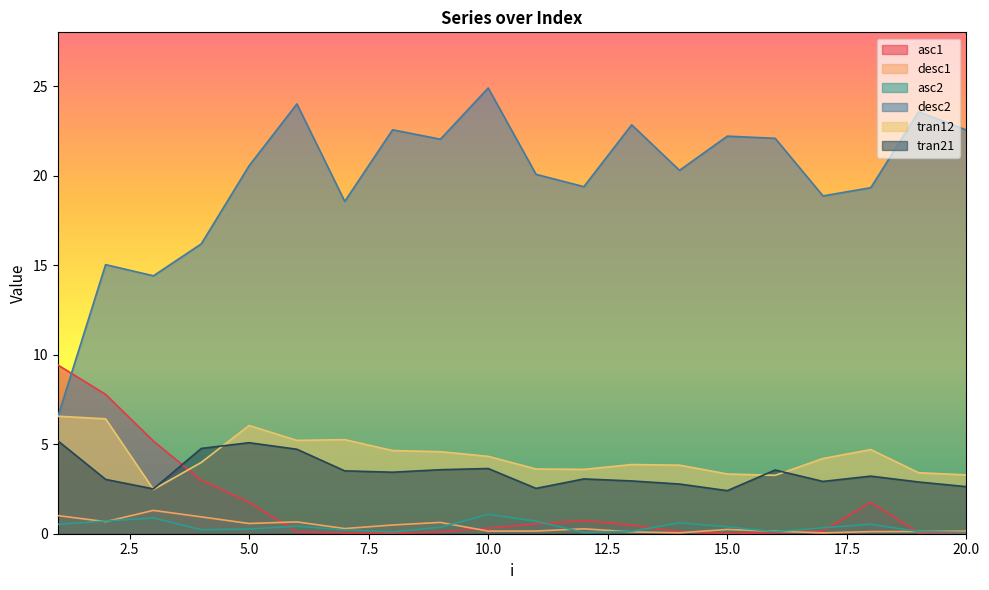

What is the maximum value shown in the chart?

24.9